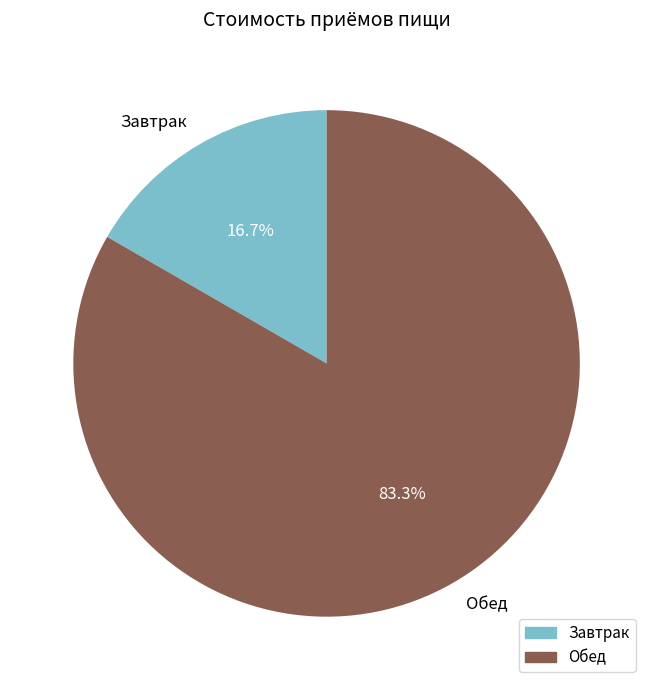

To the nearest percent, what is the average slice percentage?

50%